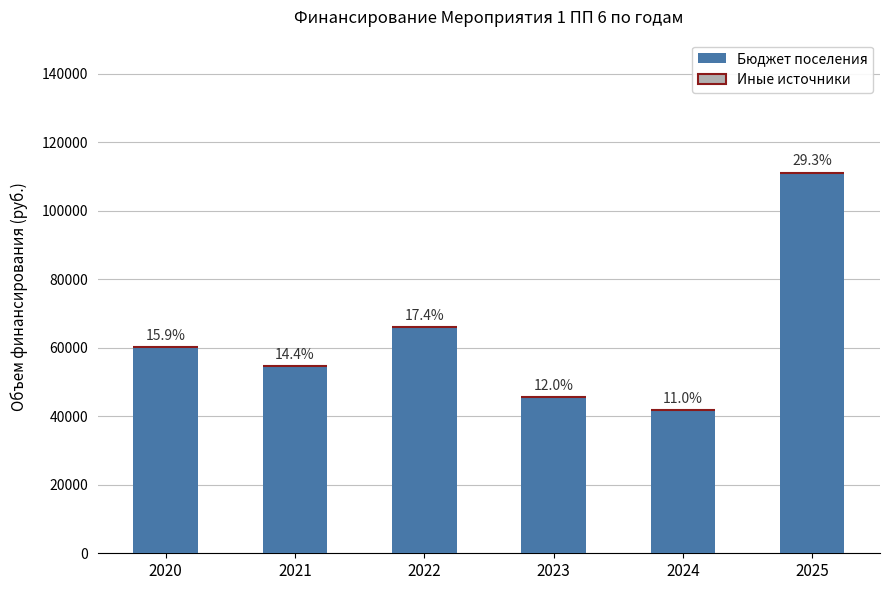

Reading left to right, list all the values displayed in this chart.

Бюджет поселения: 2020=60207.0	2021=54791.6	2022=66006.0	2023=45642.0	2024=41743.0	2025=111200.0
Иные источники: 2020=0.0	2021=0.0	2022=0.0	2023=0.0	2024=0.0	2025=0.0